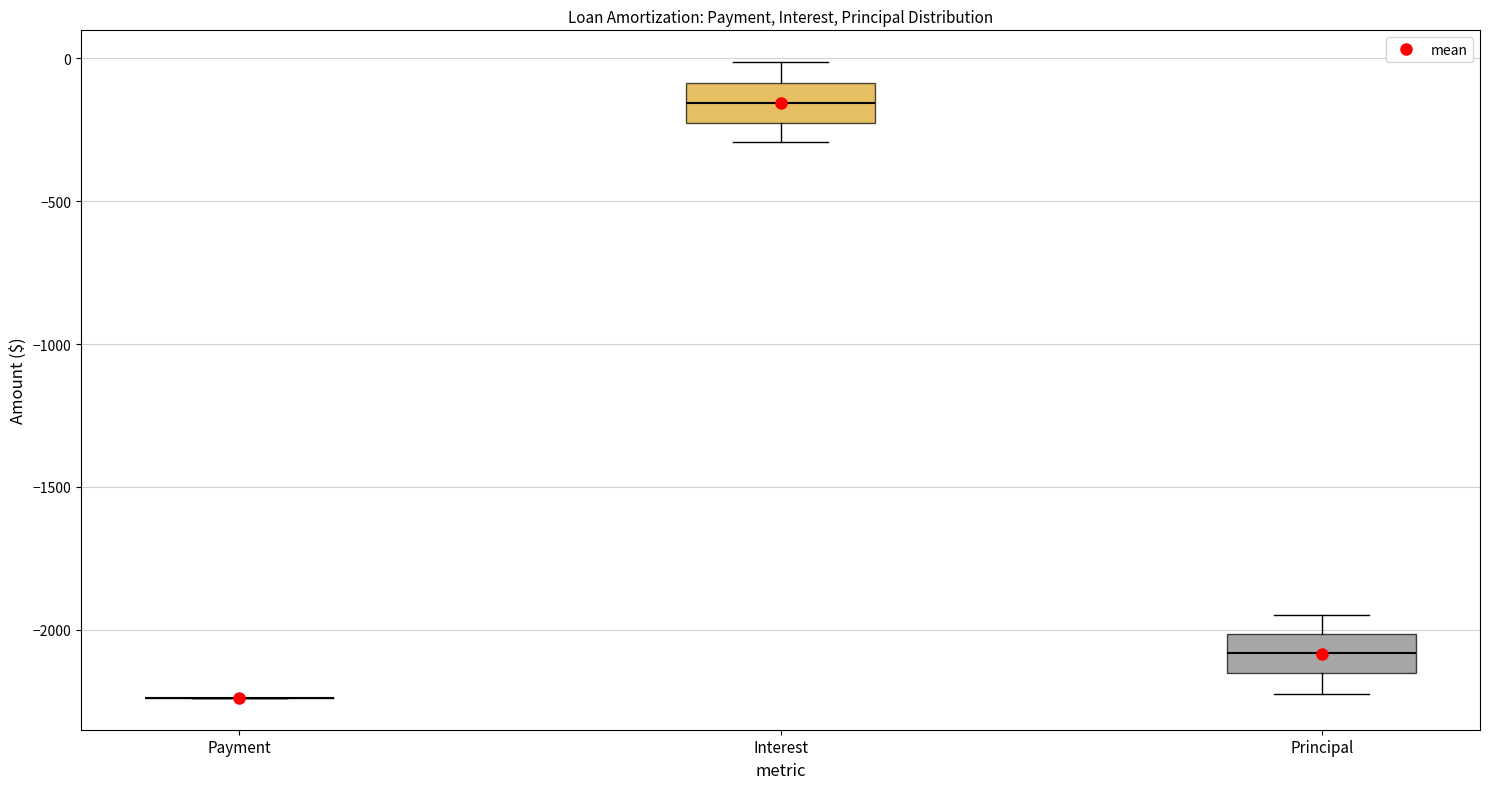

Reading left to right, read every box against the y-axis: the position of its median line, the range the box covers, and the ends of its whiskers. The values are not printed on the chart, so give them approximately, as read against the axis.

Payment: box collapsed to a line at -2250, whiskers -2250 to -2250
Interest: median -150, box -250 to -100, whiskers -300 to 0
Principal: median -2100, box -2150 to -2000, whiskers -2250 to -1950